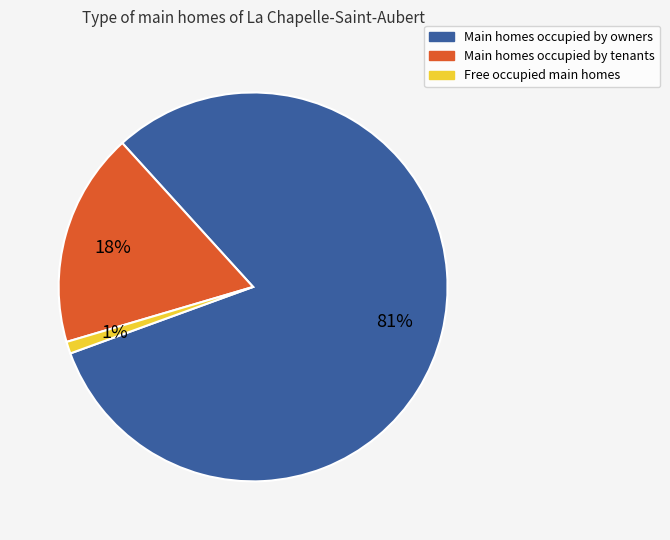

To the nearest percent, what is the difference between the largest and smallest slice percentages?

80%